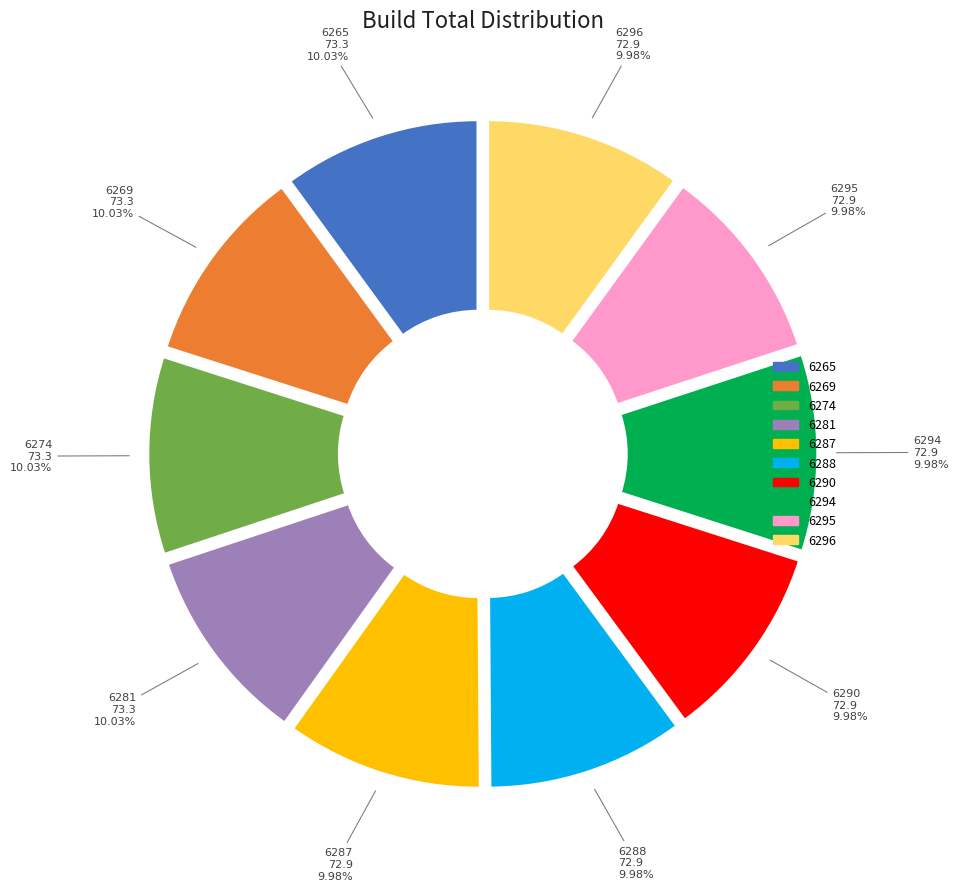

Is there any slice that represents more than half of the pie?

No